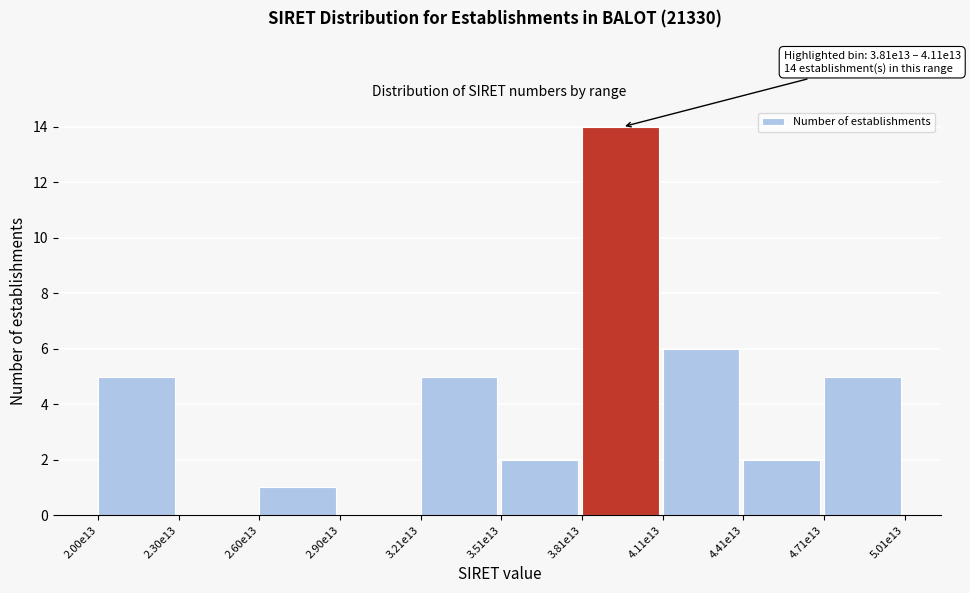

Reading left to right, list all the values displayed in this chart.

2.00e13=5	2.30e13=0	2.60e13=1	2.90e13=0	3.21e13=5	3.51e13=2	3.81e13=14	4.11e13=6	4.41e13=2	4.71e13=5